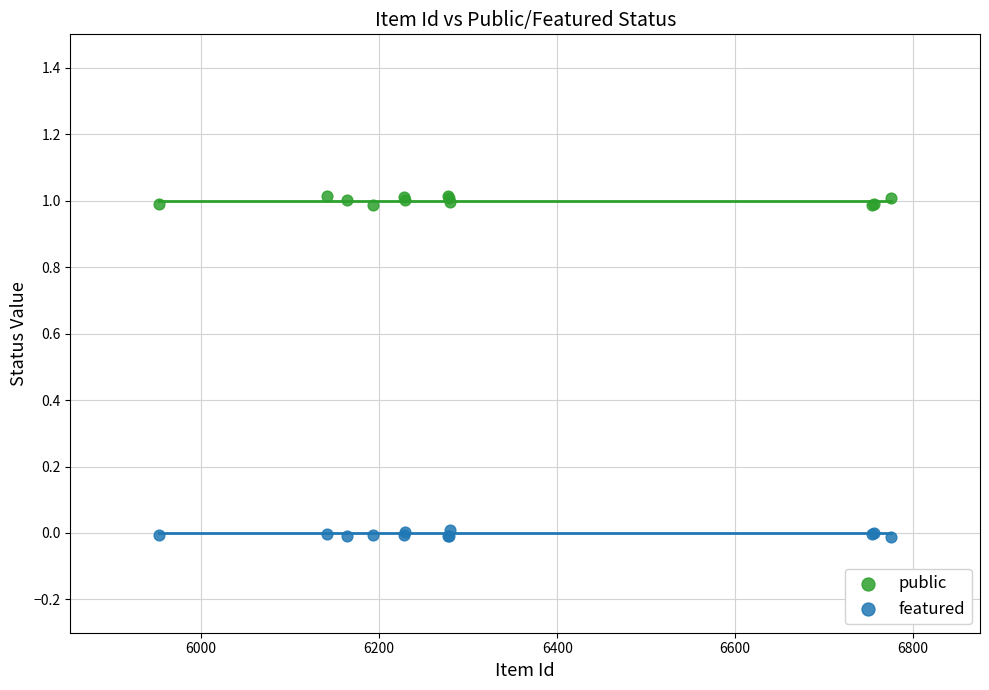

What is the X range (max minus min) for the scatter plot?

822.0